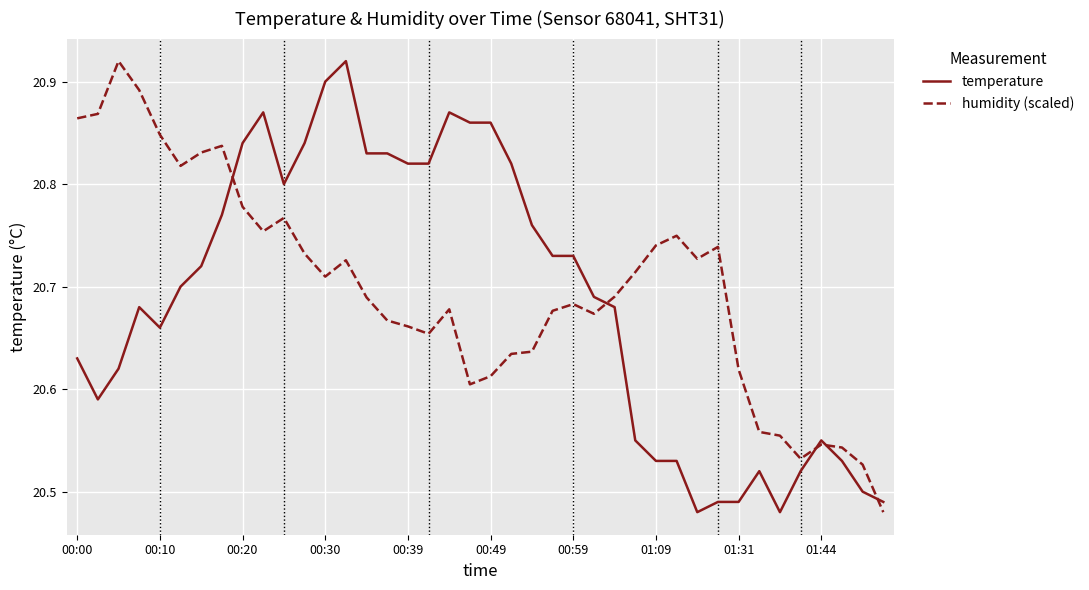

What is the maximum value shown in the chart?

20.9